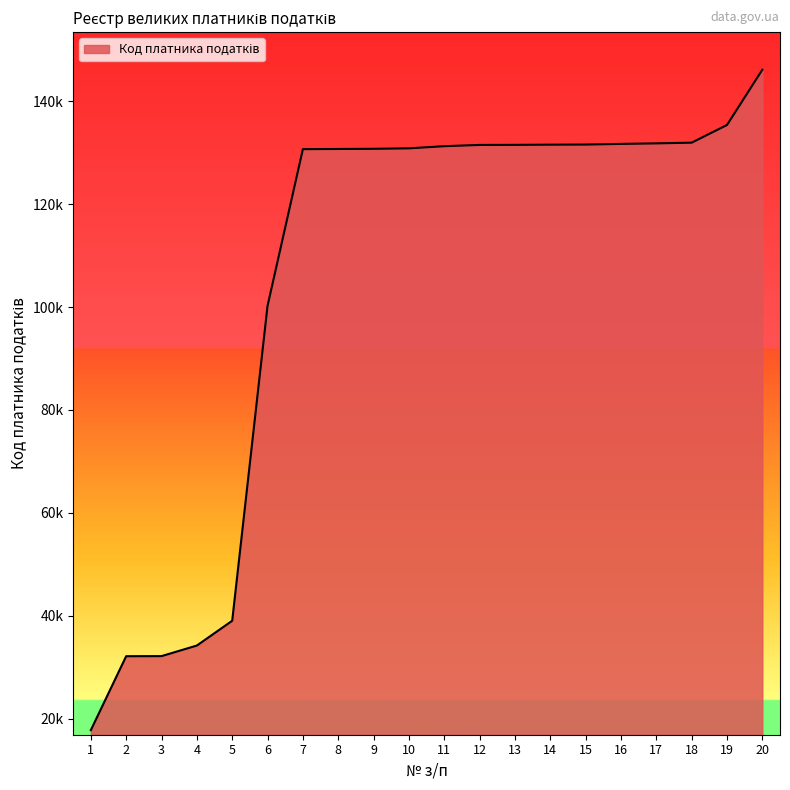

Is this an area chart (filled region under the line)?

Yes